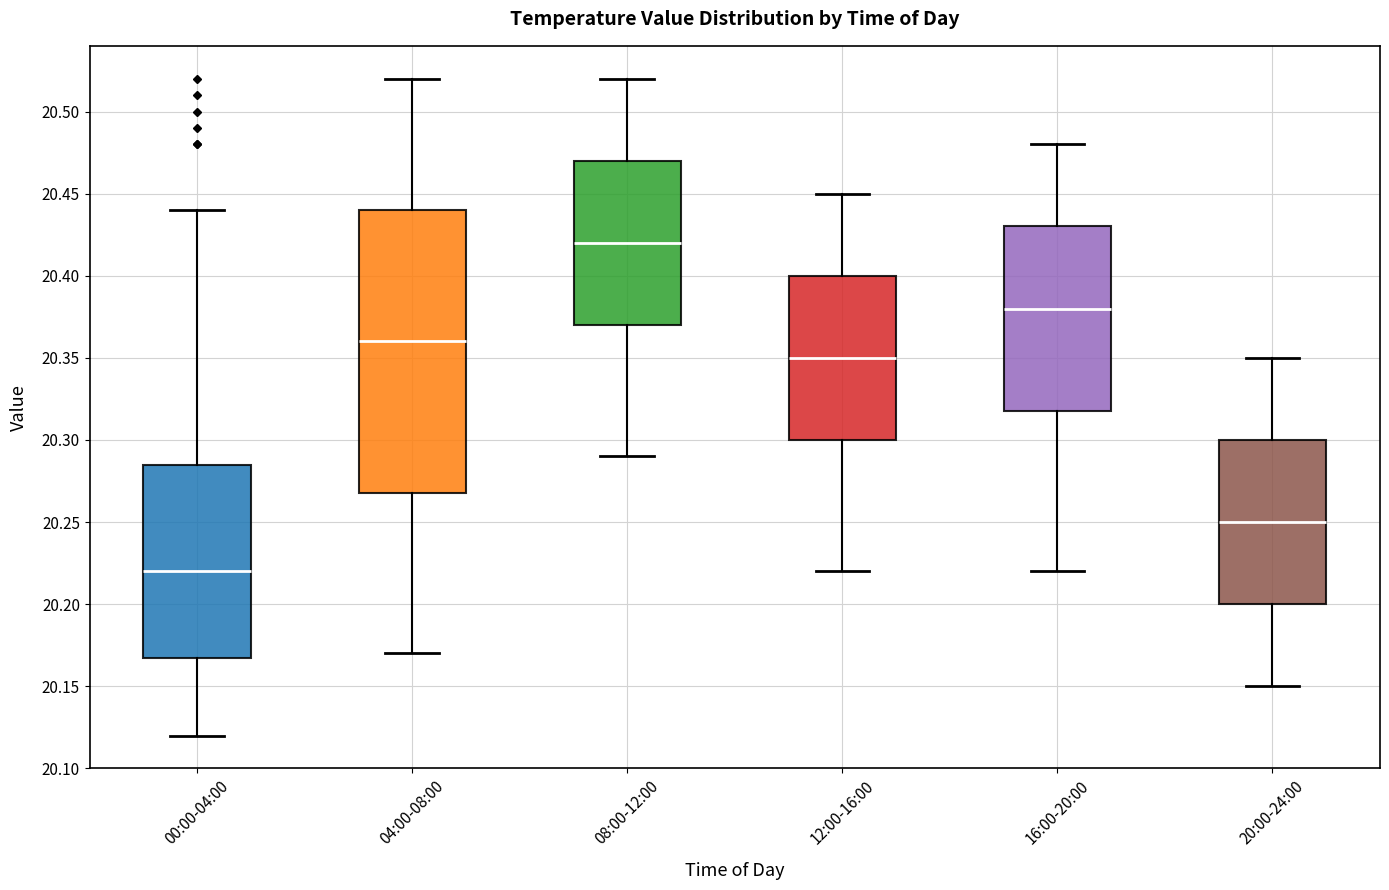

Which box has the highest median line?

08:00-12:00